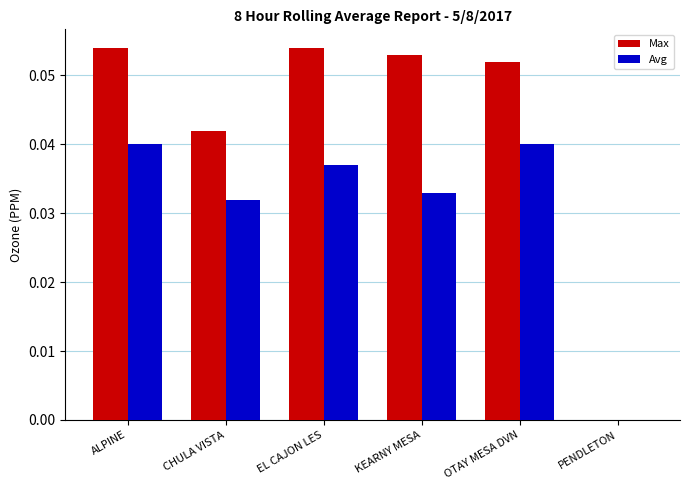

Is the value of Max at EL CAJON LES greater than the value of Avg at OTAY MESA DVN?

Yes